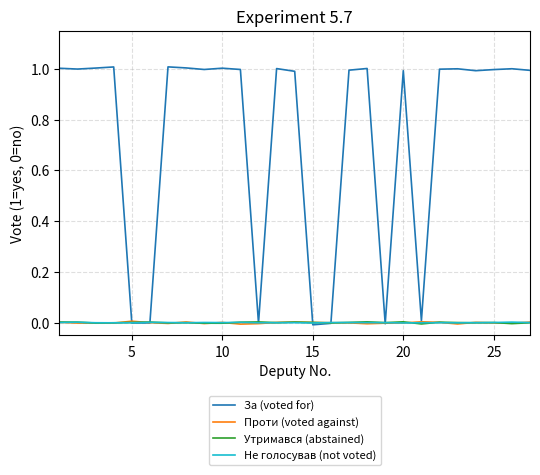

Which series has the largest total across all categories?

За (voted for)